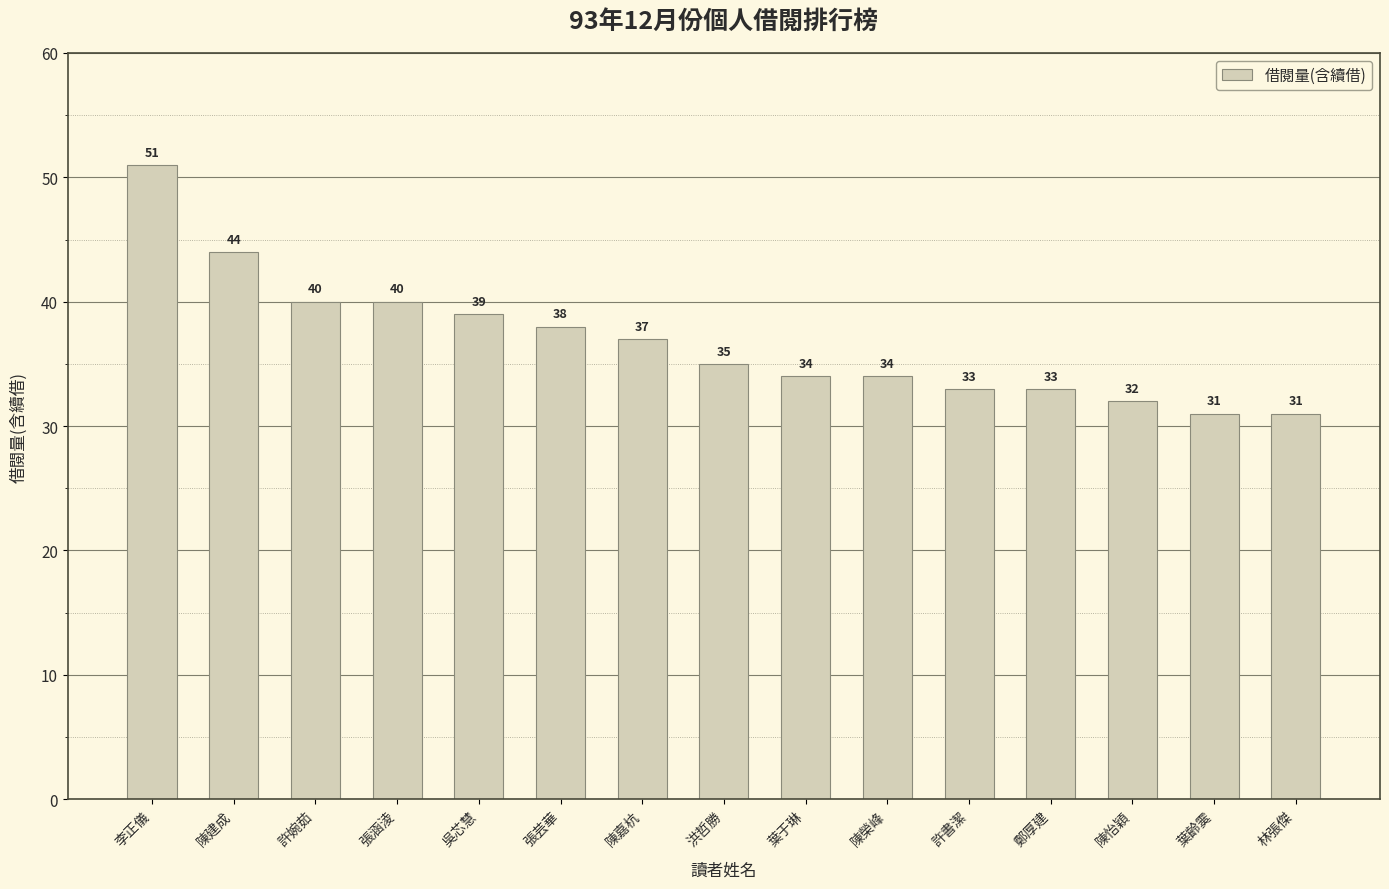

How many bars are there in total?

15